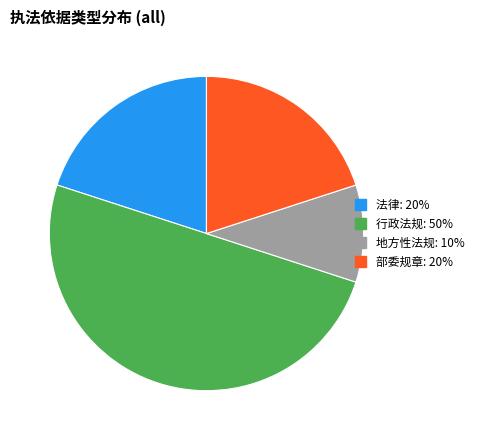

How many segments does this pie chart have?

4